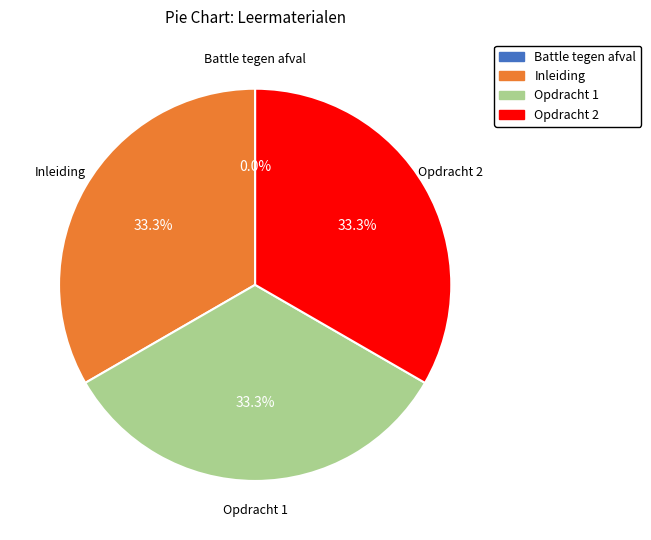

Approximately how many times larger is the value at Opdracht 2 compared to Inleiding?

1.0